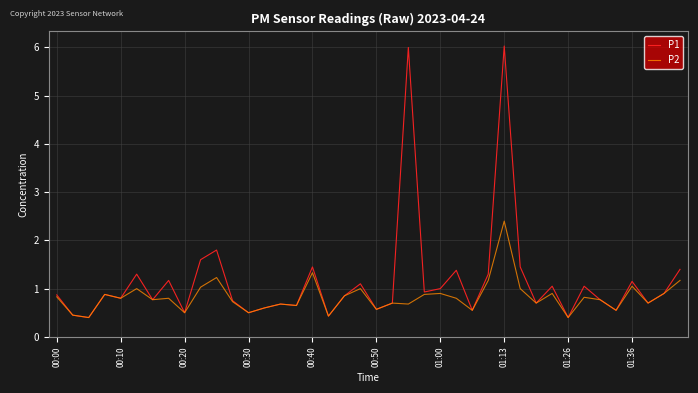

List the series in order of their peak value, lowest first.

P2, P1